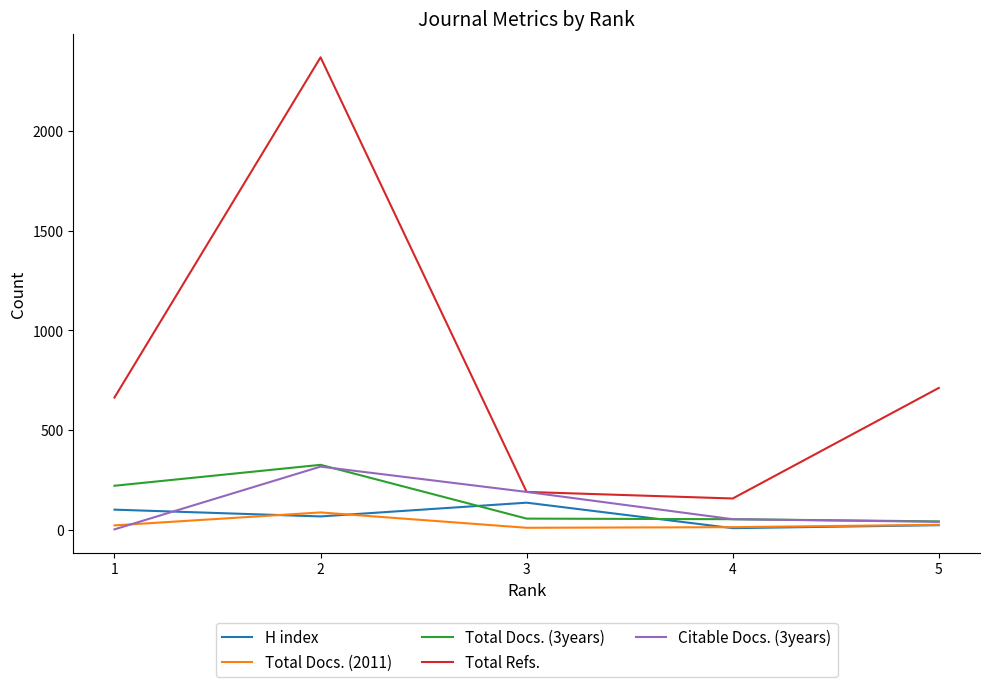

True or false: Total Docs. (2011) and Total Refs. cross at least once.

False